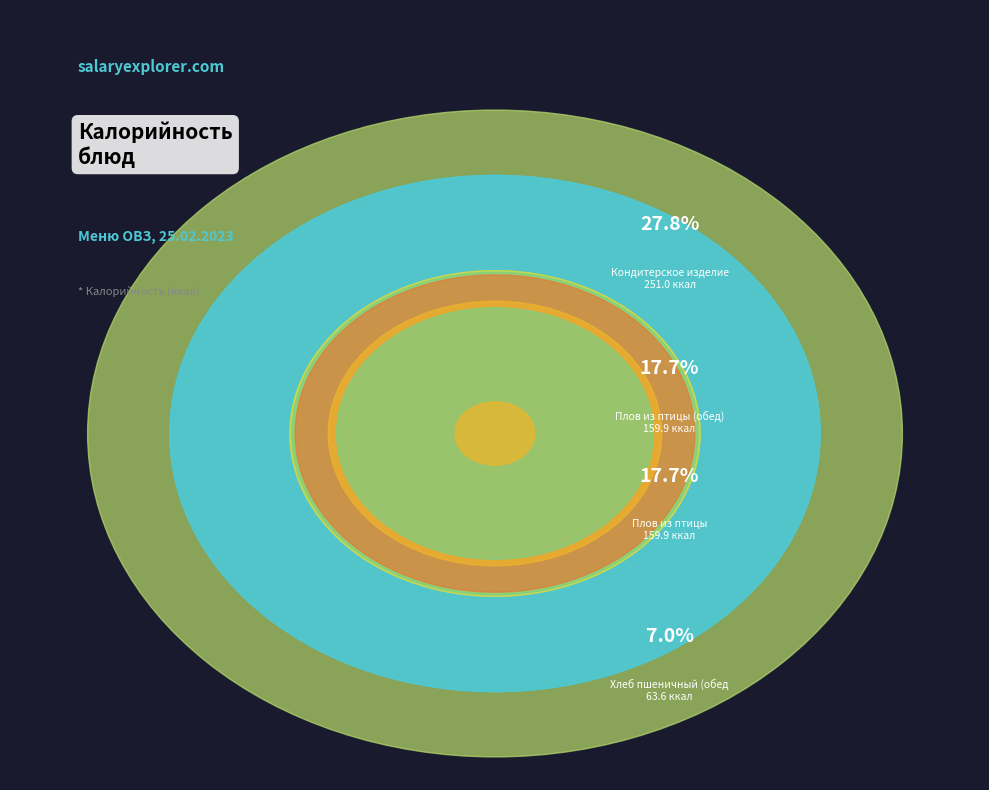

Does Огурец свежий represent more than half of the total?

No